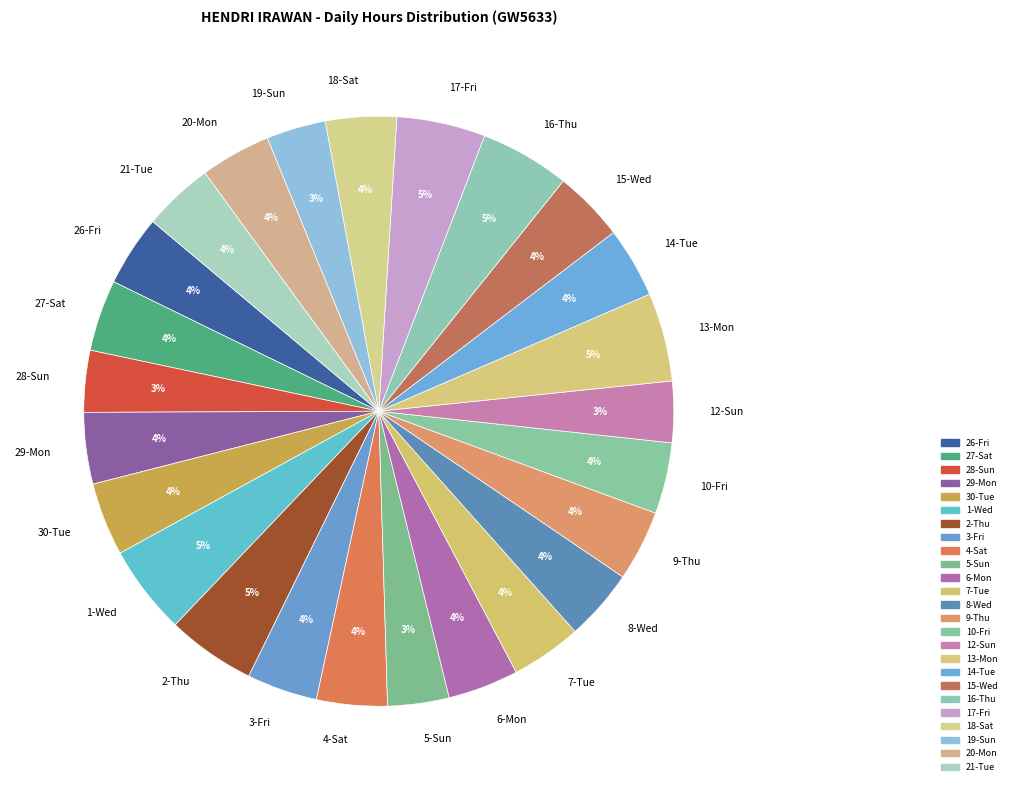

Which has a higher value, 17-Fri or 18-Sat?

17-Fri